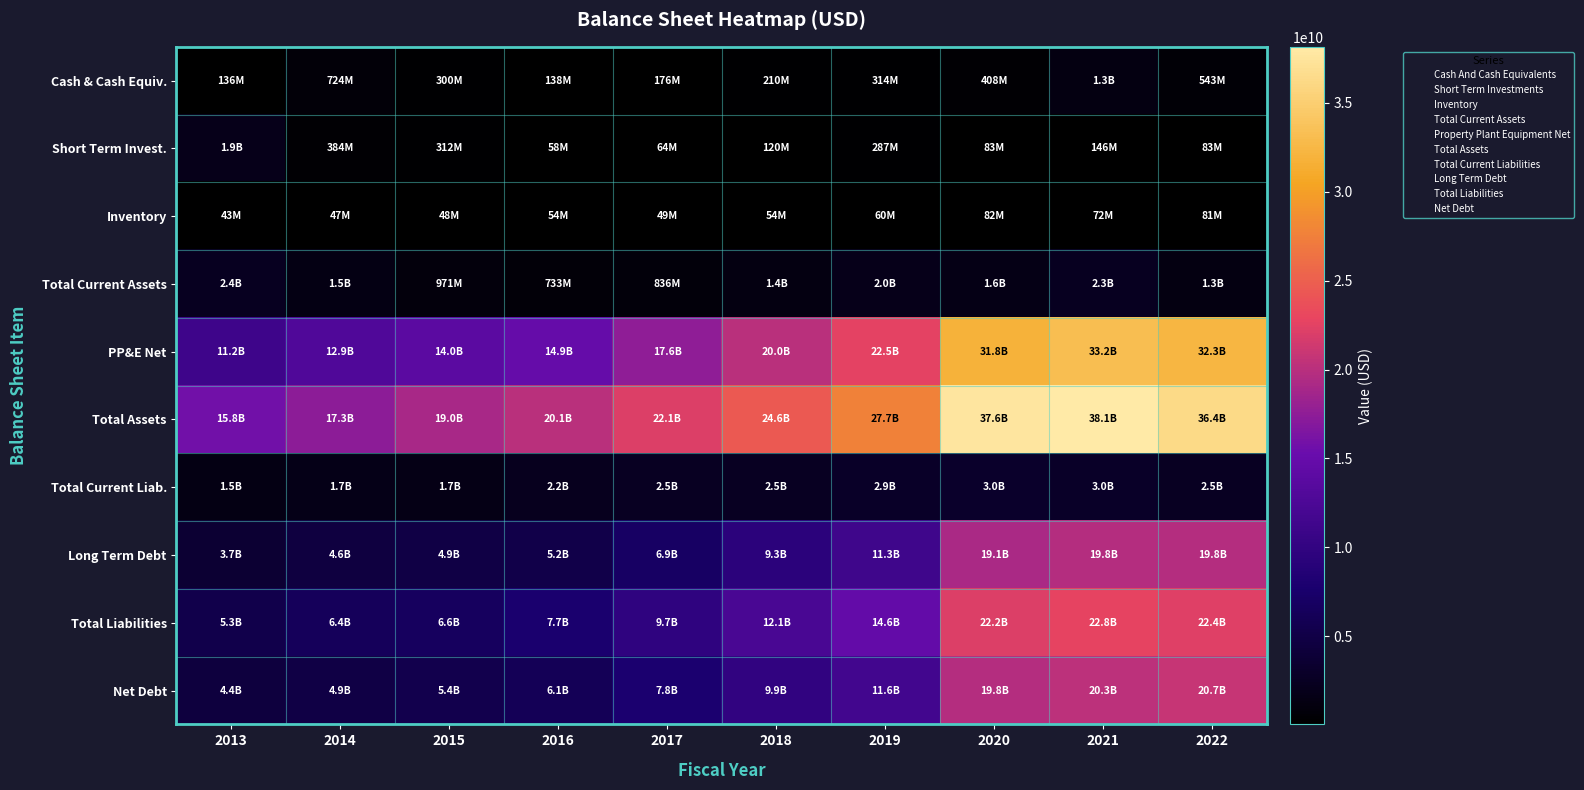

Reading left to right, what are all the values shown in this chart?

Cash & Cash Equiv.: 2013=135750000	2014=723890000	2015=300370000	2016=138070000	2017=175920000	2018=210296000	2019=313970000	2020=408173000	2021=1274572000	2022=542861000
Short Term Invest.: 2013=1860030000	2014=383760000	2015=312360000	2016=57660000	2017=63590000	2018=119565000	2019=286847000	2020=83051000	2021=145962000	2022=83245000
Inventory: 2013=42970000	2014=46700000	2015=48080000	2016=53850000	2017=49370000	2018=53883000	2019=59837000	2020=82176000	2021=72245000	2022=81231000
Total Current Assets: 2013=2362240000	2014=1480460000	2015=970730000	2016=733320000	2017=835910000	2018=1381525000	2019=1965635000	2020=1592148000	2021=2302317000	2022=1309801000
PP&E Net: 2013=11193180000	2014=12857410000	2015=13991480000	2016=14867980000	2017=17566380000	2018=20048019000	2019=22532910000	2020=31800536000	2021=33186238000	2022=32340034000
Total Assets: 2013=15817820000	2014=17318960000	2015=18961530000	2016=20059120000	2017=22117320000	2018=24581730000	2019=27718400000	2020=37627531000	2021=38148249000	2022=36350334000
Total Current Liab.: 2013=1509470000	2014=1735770000	2015=1664900000	2016=2206750000	2017=2546760000	2018=2489354000	2019=2919416000	2020=3028133000	2021=2963416000	2022=2533100000
Long Term Debt: 2013=3705840000	2014=4585010000	2015=4865950000	2016=5237300000	2017=6907030000	2018=9313137000	2019=11347311000	2020=19127759000	2021=19805844000	2022=19782226000
Total Liabilities: 2013=5344880000	2014=6431060000	2015=6636940000	2016=7682790000	2017=9747980000	2018=12146882000	2019=14646318000	2020=22179920000	2021=22798566000	2022=22361546000
Net Debt: 2013=4425060000	2014=4864760000	2015=5410110000	2016=6109870000	2017=7810770000	2018=9900174000	2019=11641694000	2020=19765860000	2021=20257639000	2022=20736796000